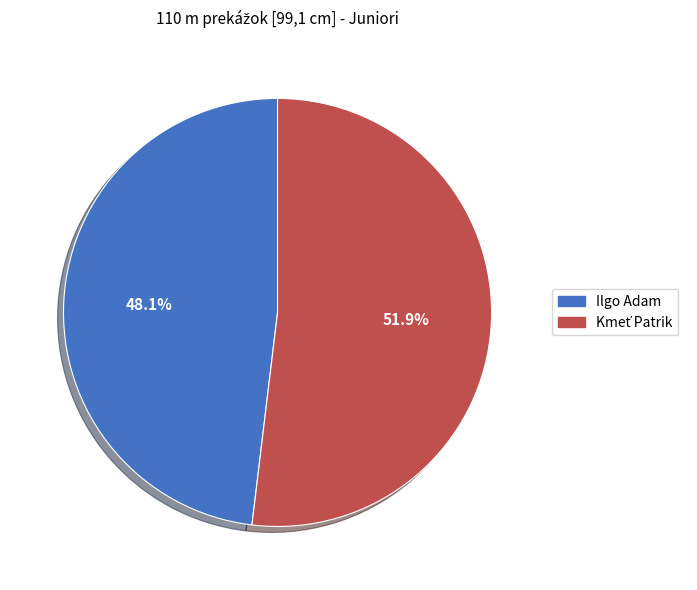

What portion of the pie excludes Ilgo Adam?

51.9%